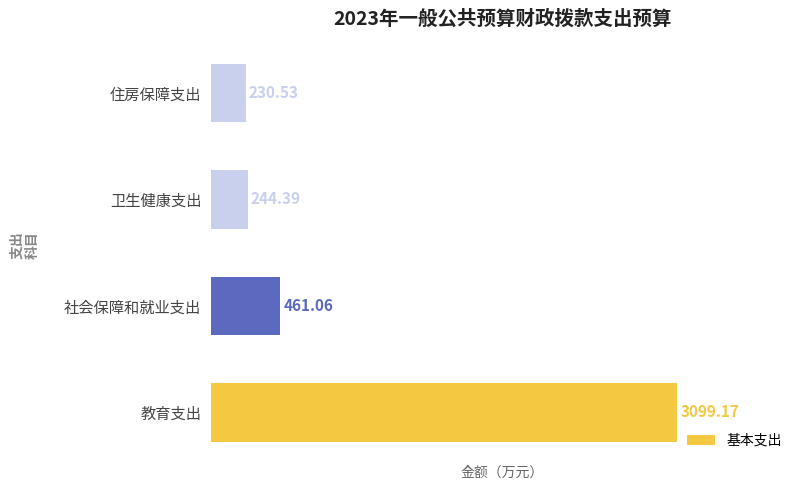

Are the bars grouped side by side (vs. stacked)?

No